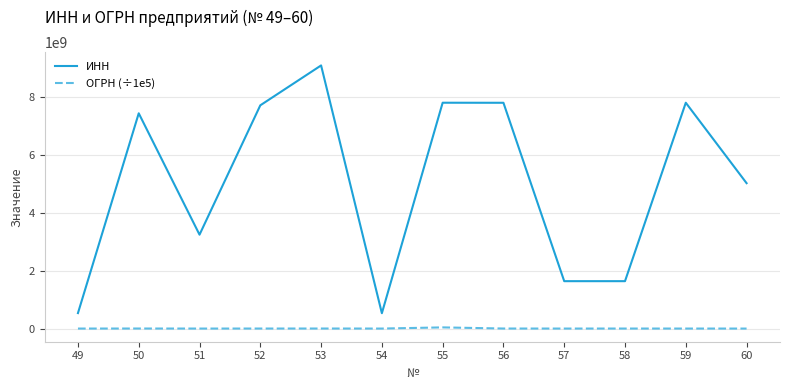

Which series has the widest spread of values?

ИНН